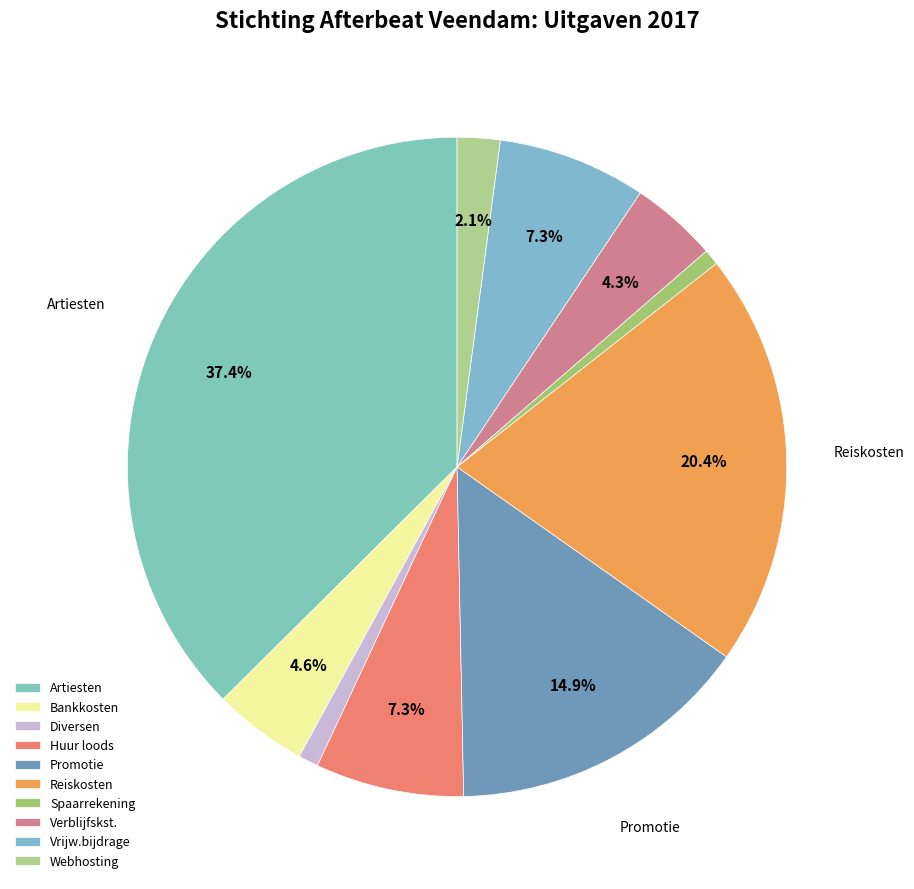

What is the total percentage of Promotie and Vrijw.bijdrage?

22.2%